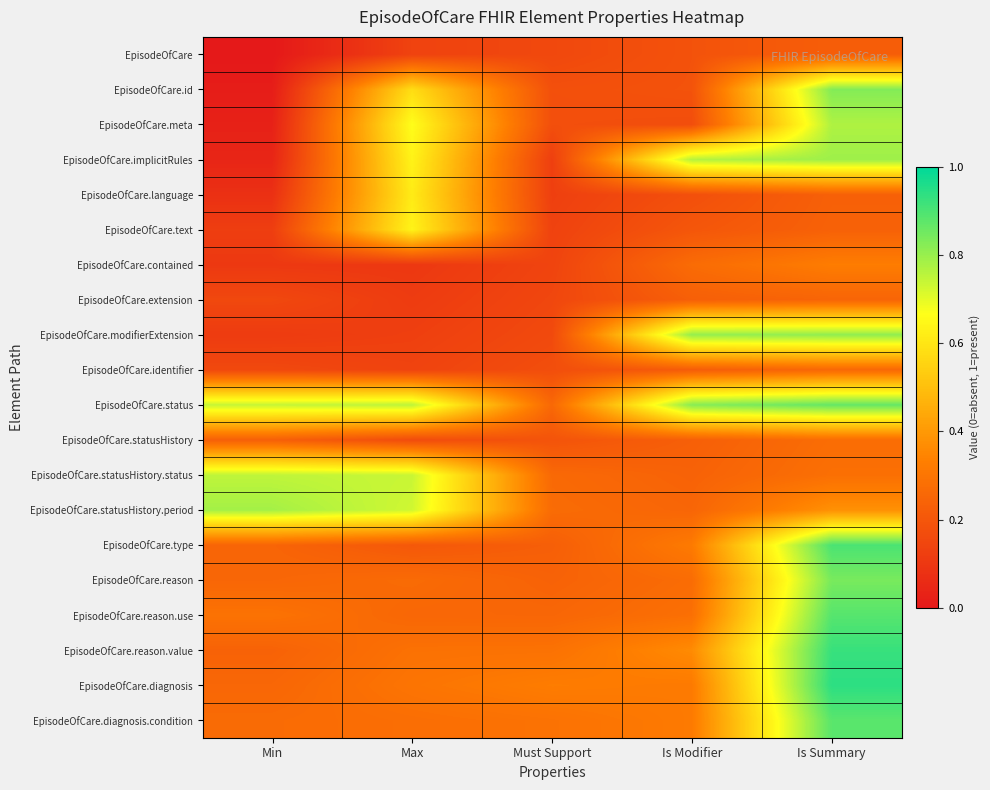

What is the total value across all series at Max?

7.7